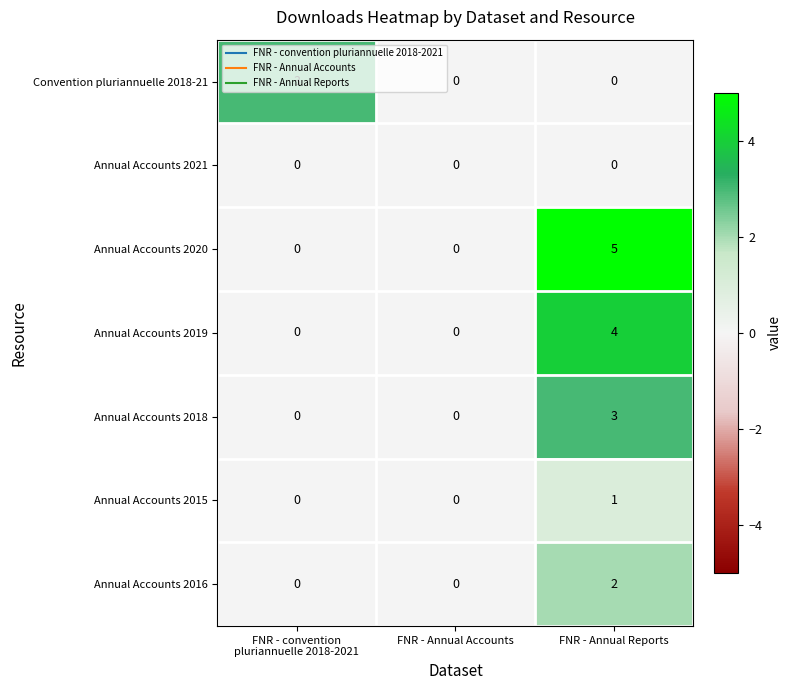

How many distinct data groups are displayed?

7